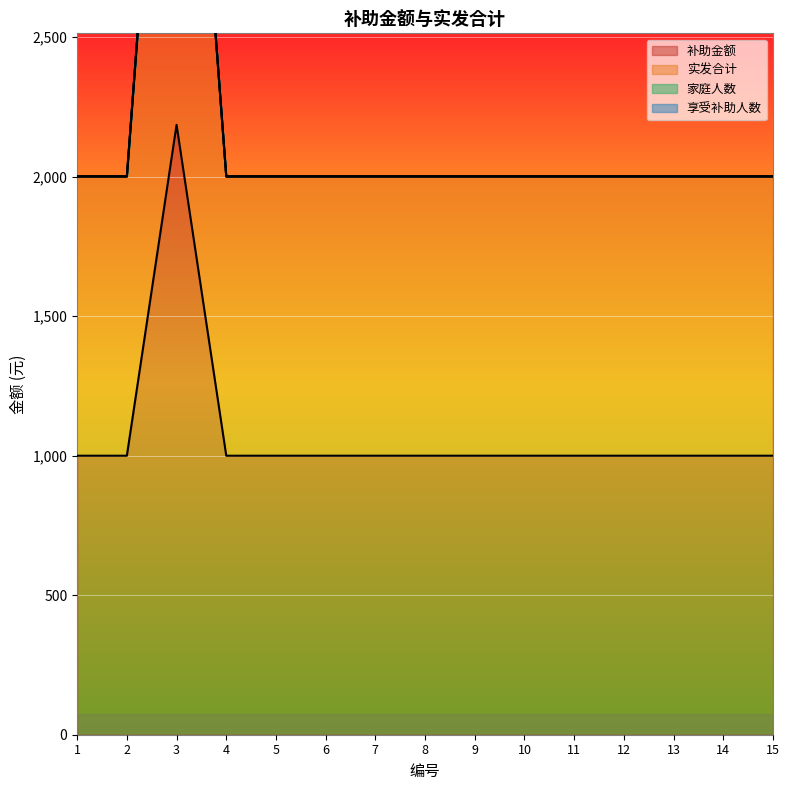

True or false: 补助金额 and 实发合计 intersect in this chart.

False